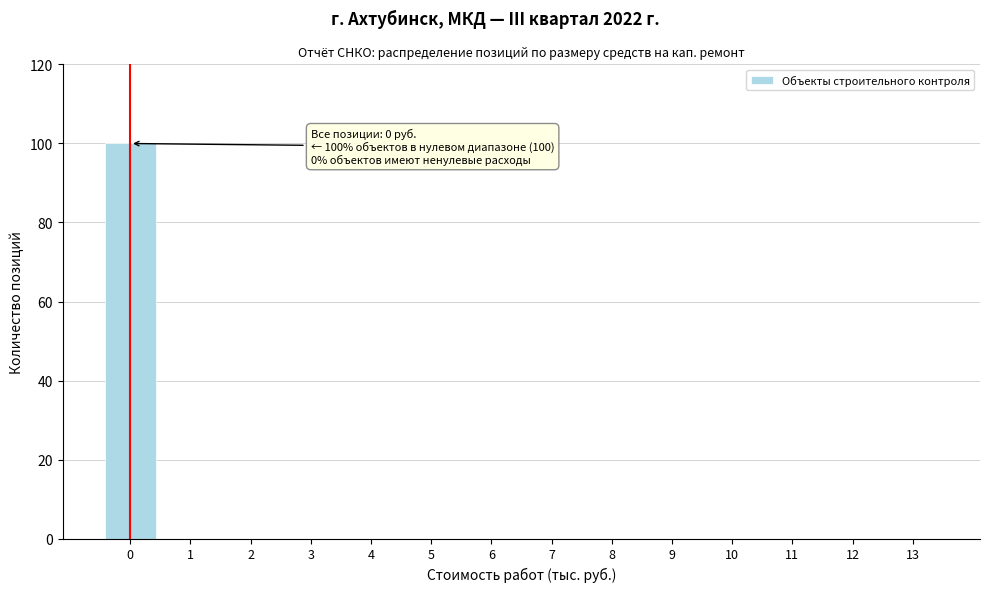

Reading left to right, list all the values displayed in this chart.

0=100	1=0	2=0	3=0	4=0	5=0	6=0	7=0	8=0	9=0	10=0	11=0	12=0	13=0